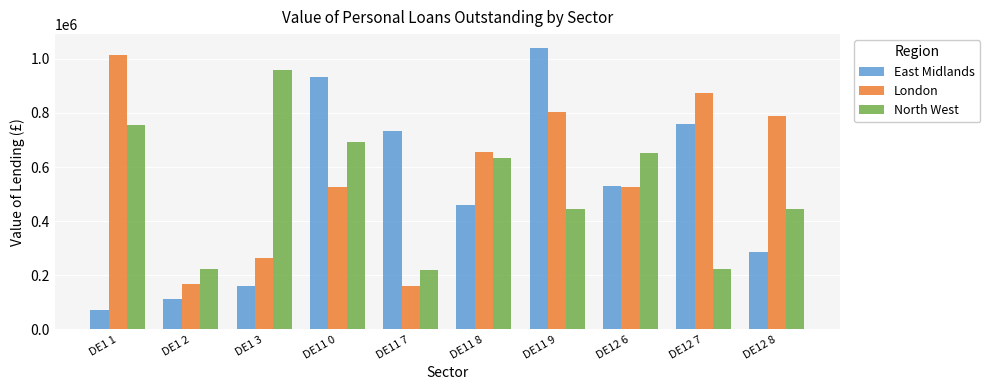

What are all the series names shown in the legend?

East Midlands, London, North West